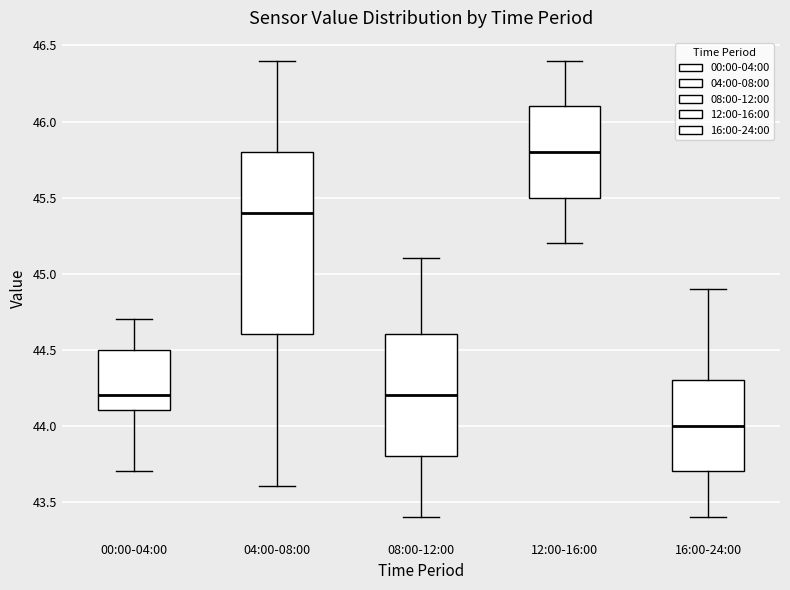

Reading left to right, transcribe this box plot: for each box, give where its median line is, the range the box spans, and where its two whiskers end, as read against the y-axis. The values are not printed on the chart, so give them approximately, as read against the axis.

00:00-04:00: median 44.2, box 44.1 to 44.5, whiskers 43.7 to 44.7
04:00-08:00: median 45.4, box 44.6 to 45.8, whiskers 43.6 to 46.4
08:00-12:00: median 44.2, box 43.8 to 44.6, whiskers 43.4 to 45.1
12:00-16:00: median 45.8, box 45.5 to 46.1, whiskers 45.2 to 46.4
16:00-24:00: median 44.0, box 43.7 to 44.3, whiskers 43.4 to 44.9